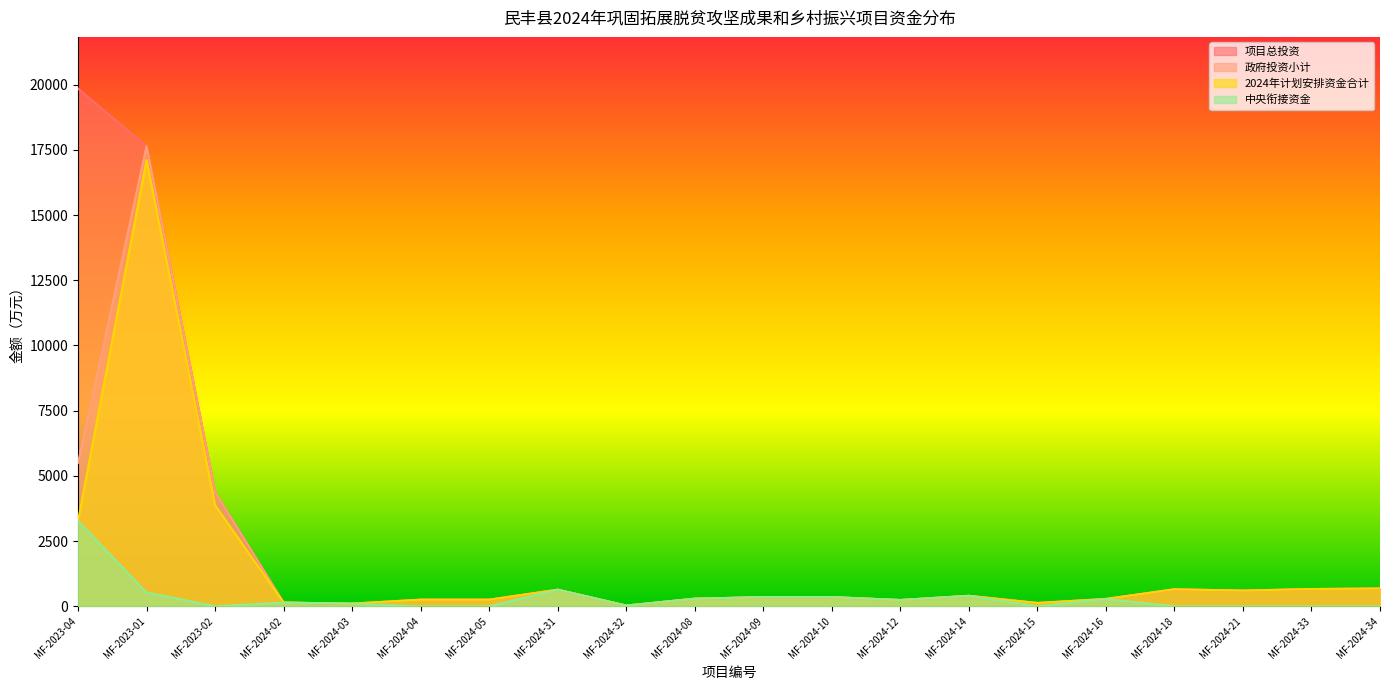

Read the 政府投资小计 value at MF-2024-33.

660.0